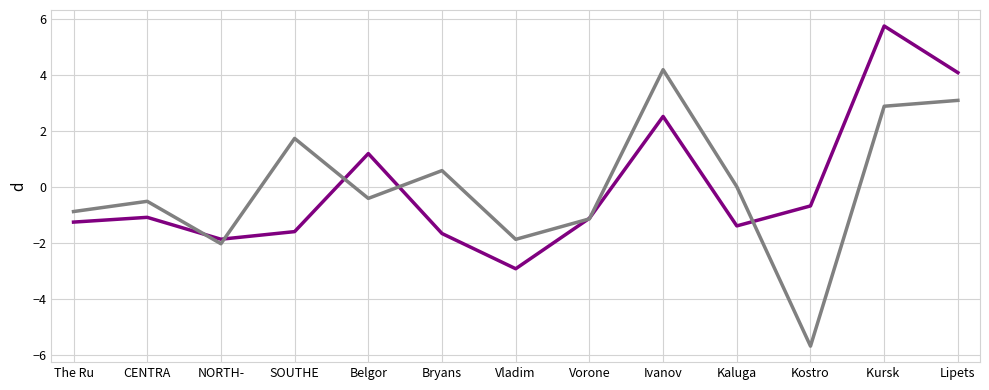

What position from the right is Bryans?

8